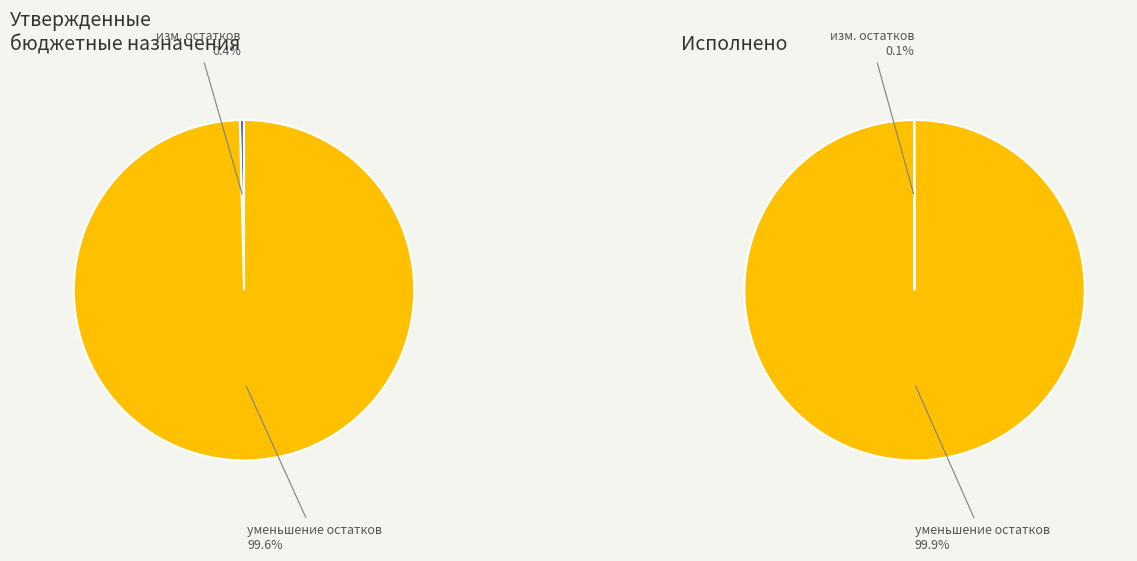

To the nearest percent, what portion does уменьшение остатков средств, всего represent?

100%